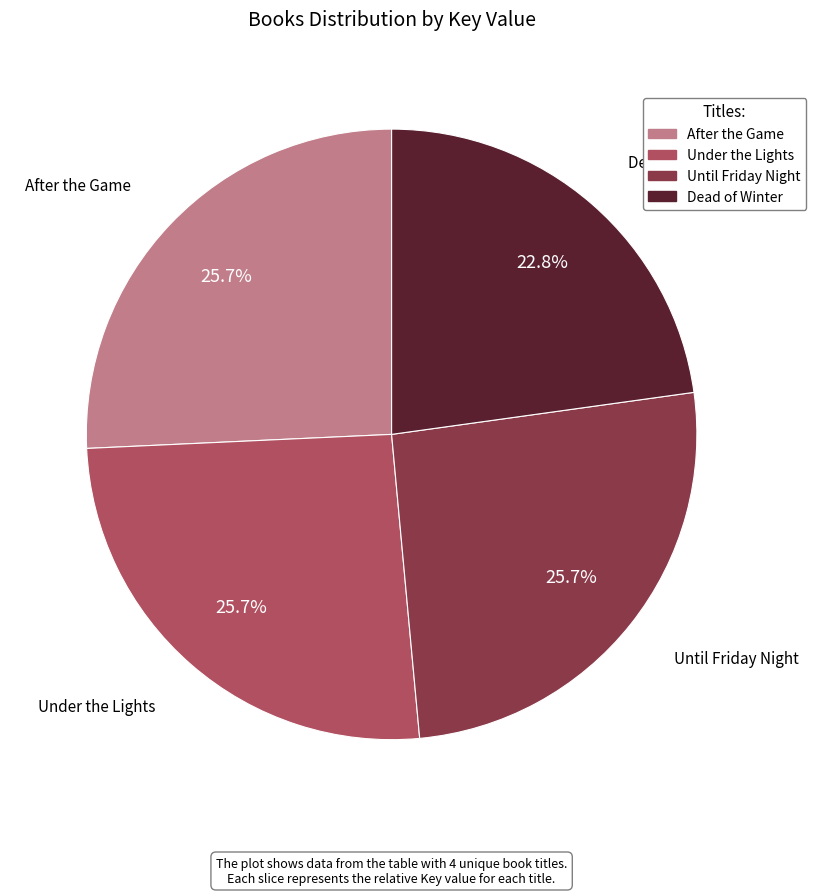

What percentage is the Dead of Winter slice, to the nearest percent?

23%